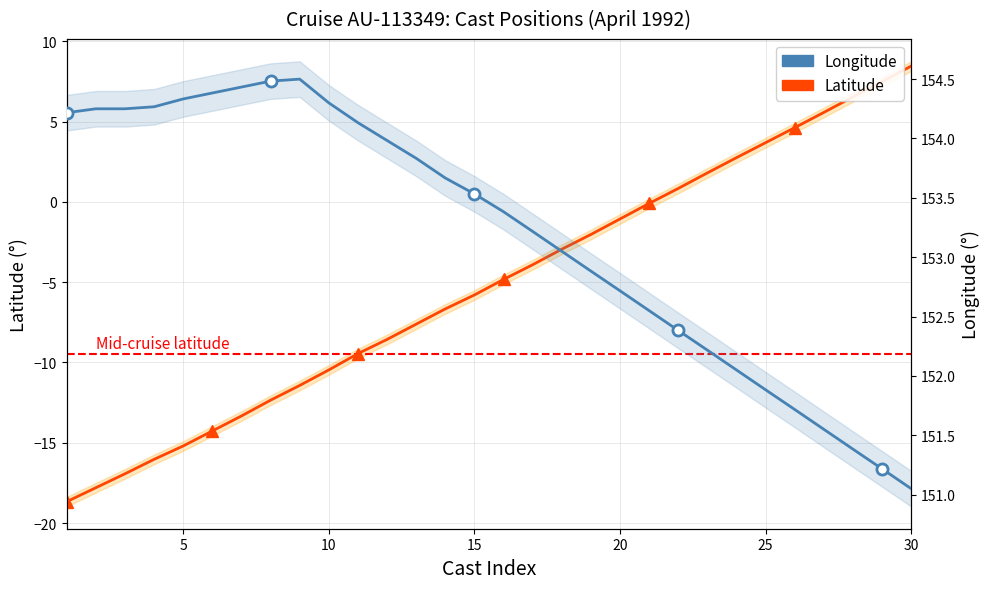

What is the total value across all series at 7?

142.1